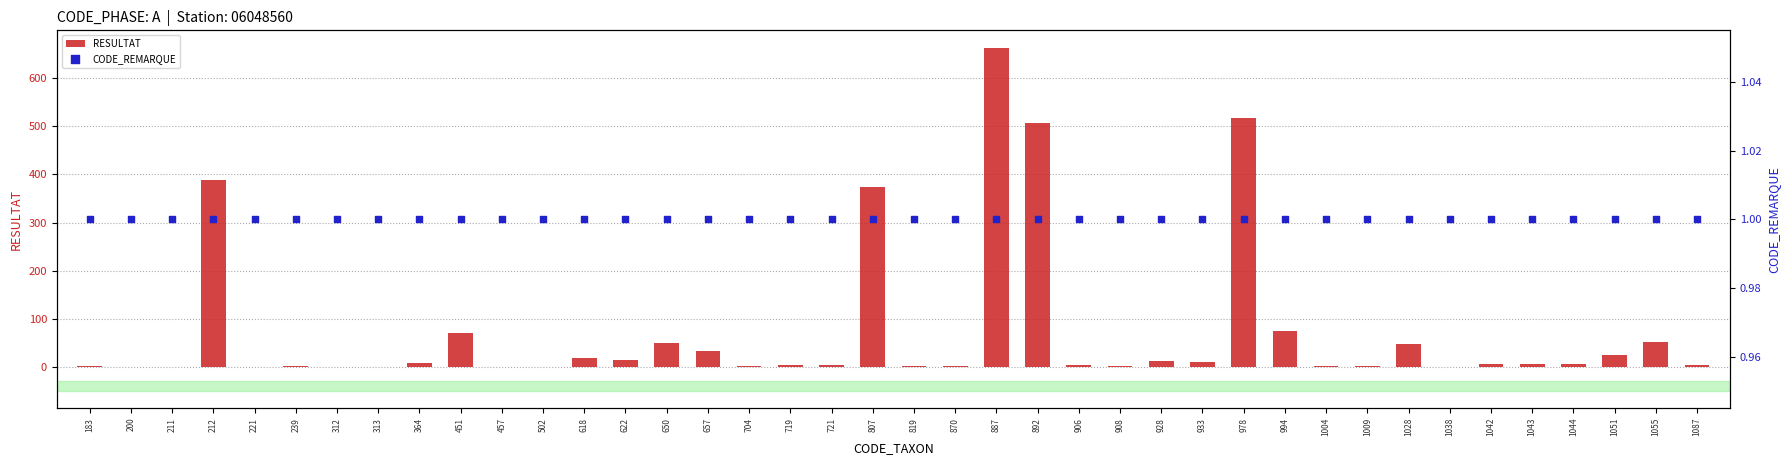

Is the value of CODE_REMARQUE at 657 greater than the value of RESULTAT at 451?

No